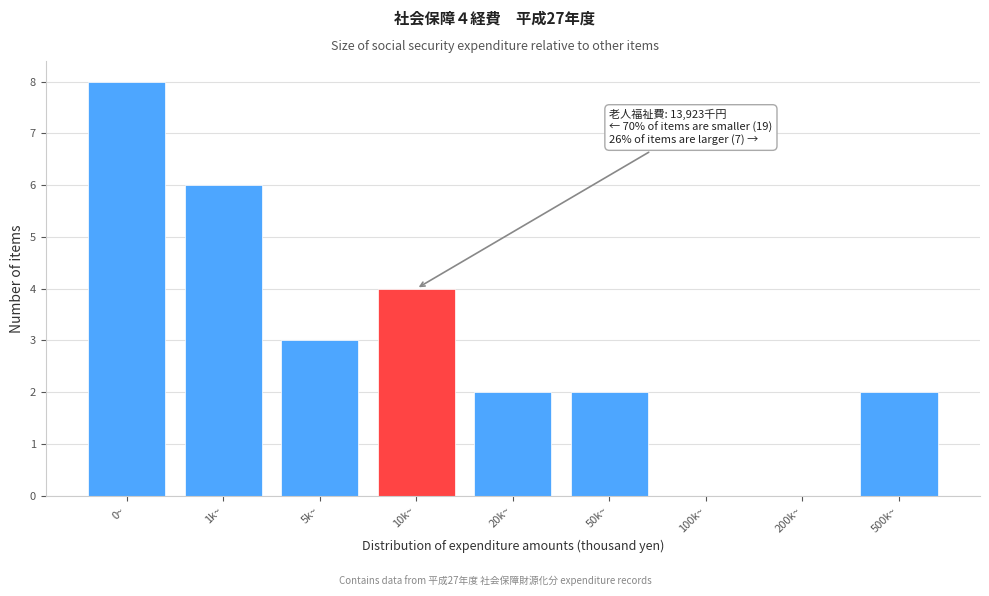

Reading right to left, what are all the values shown in this chart?

500k~=2	200k~=0	100k~=0	50k~=2	20k~=2	10k~=4	5k~=3	1k~=6	0~=8